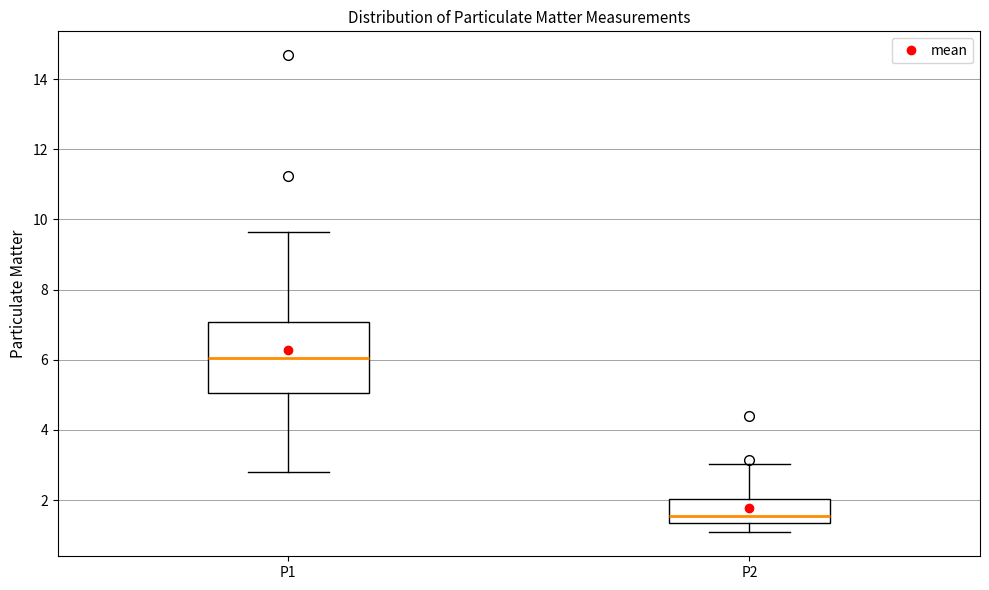

Where is the lower edge of the box for P1 on the y-axis? The values are not printed on the chart, so give them approximately, as read against the axis.

5.0